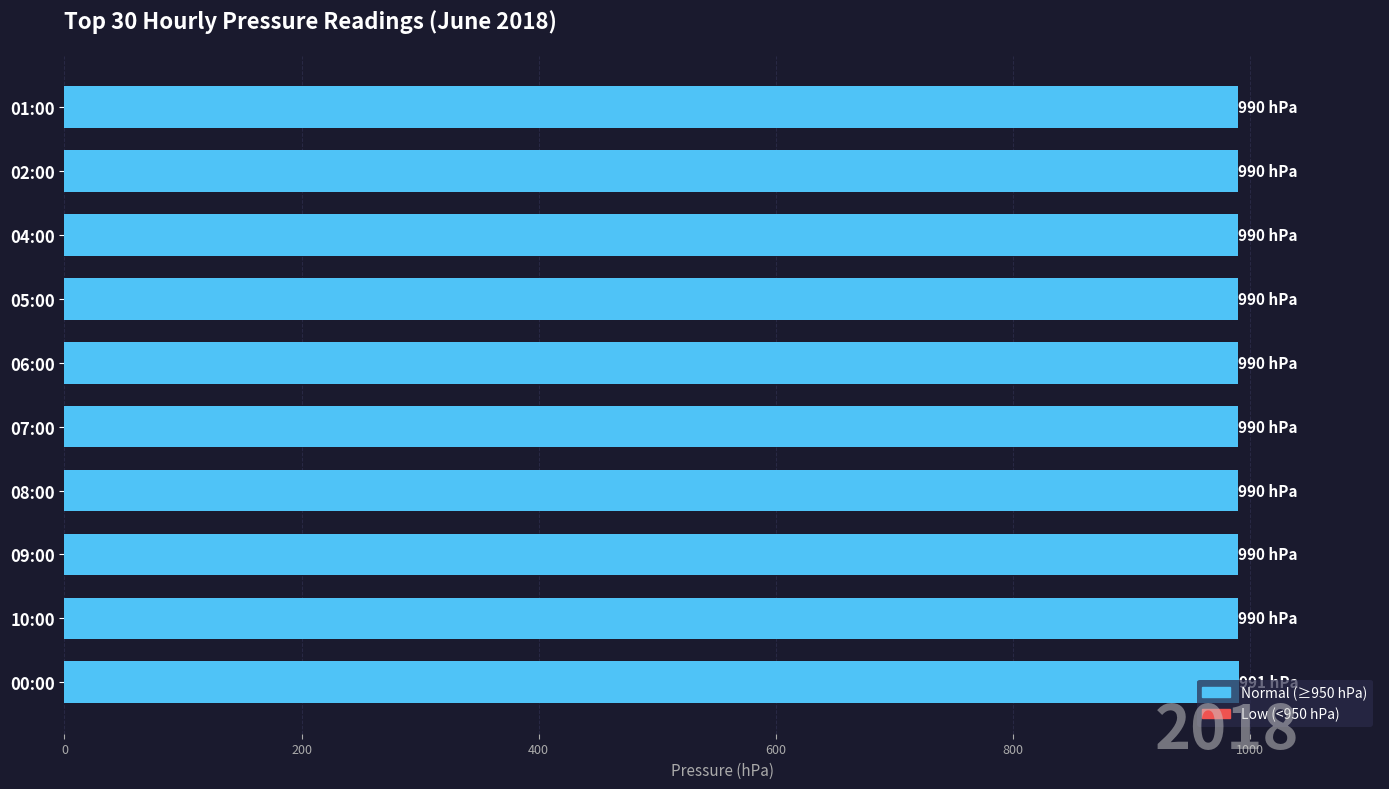

What is the difference between the maximum and minimum values?

1